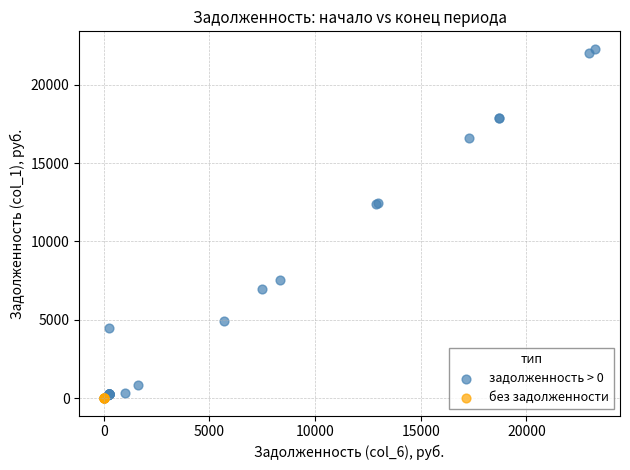

Which series contains the highest Y value?

задолженность > 0